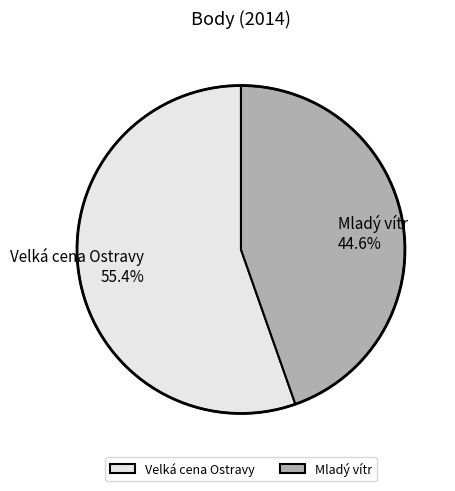

To the nearest percent, what percentage of the pie is Velká cena Ostravy?

55%